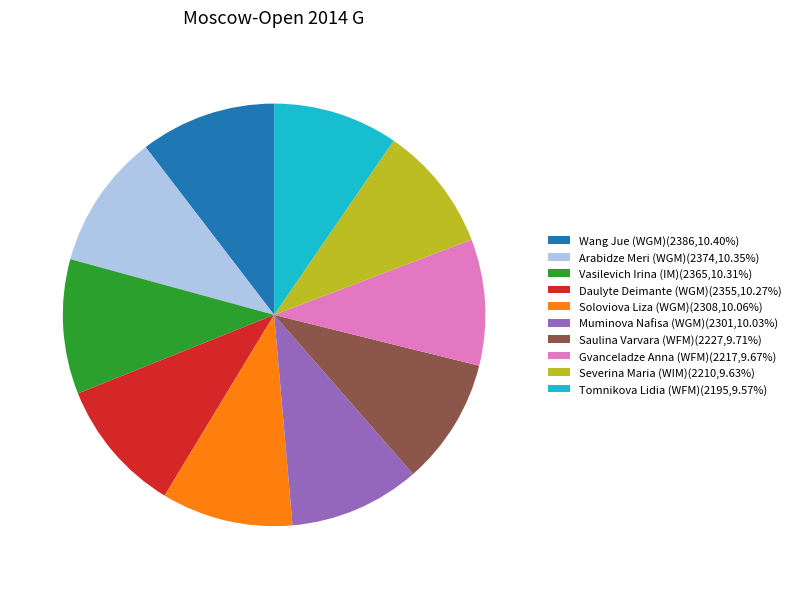

True or false: Wang Jue (WGM) accounts for 5% of the total.

False